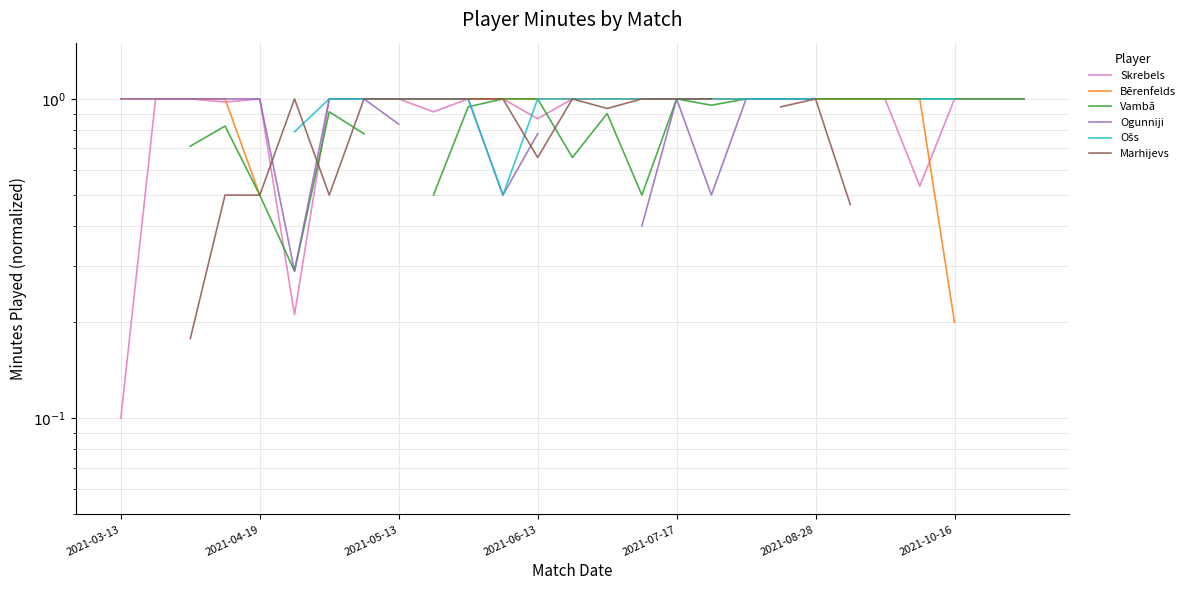

Is it true that Marhijevs equals 0.2 at 2021-06-13?

False